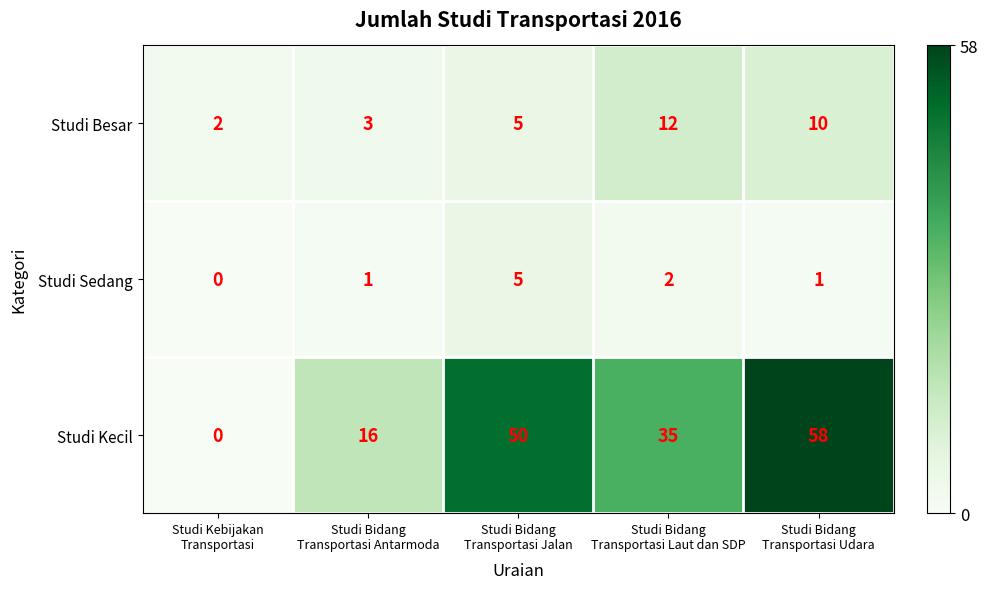

At which category is the sum across all series the highest?

Studi Bidang
Transportasi Udara